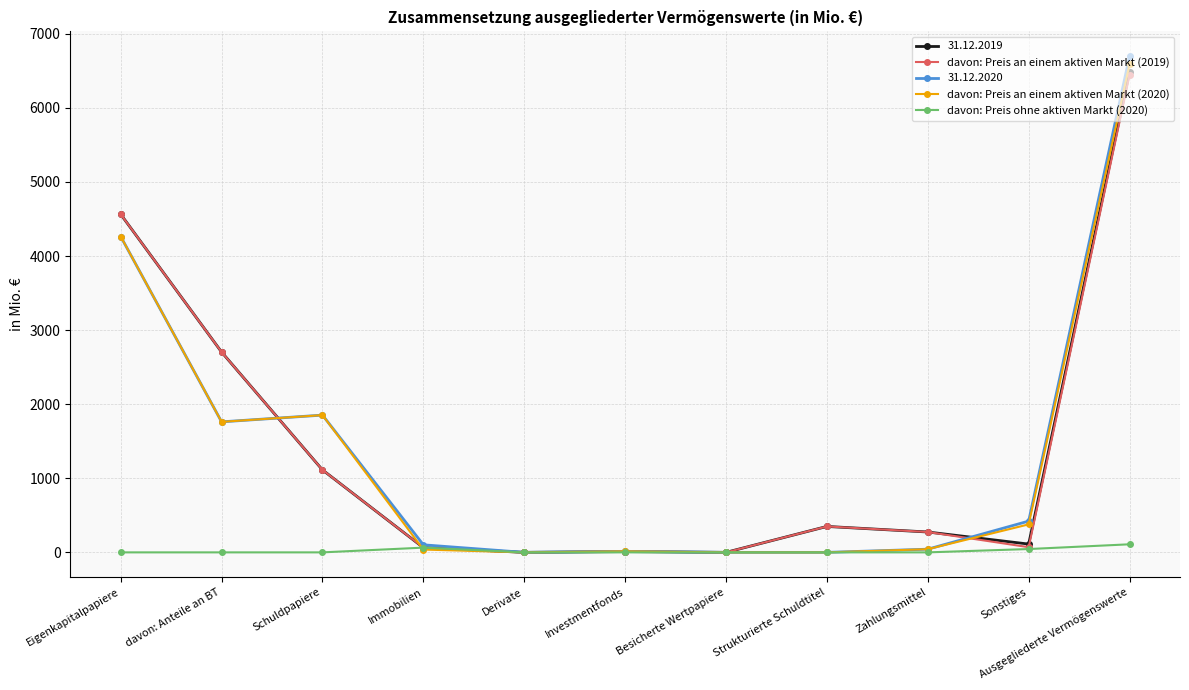

What is the difference between the highest and lowest values at davon: Anteile an BT?

2704